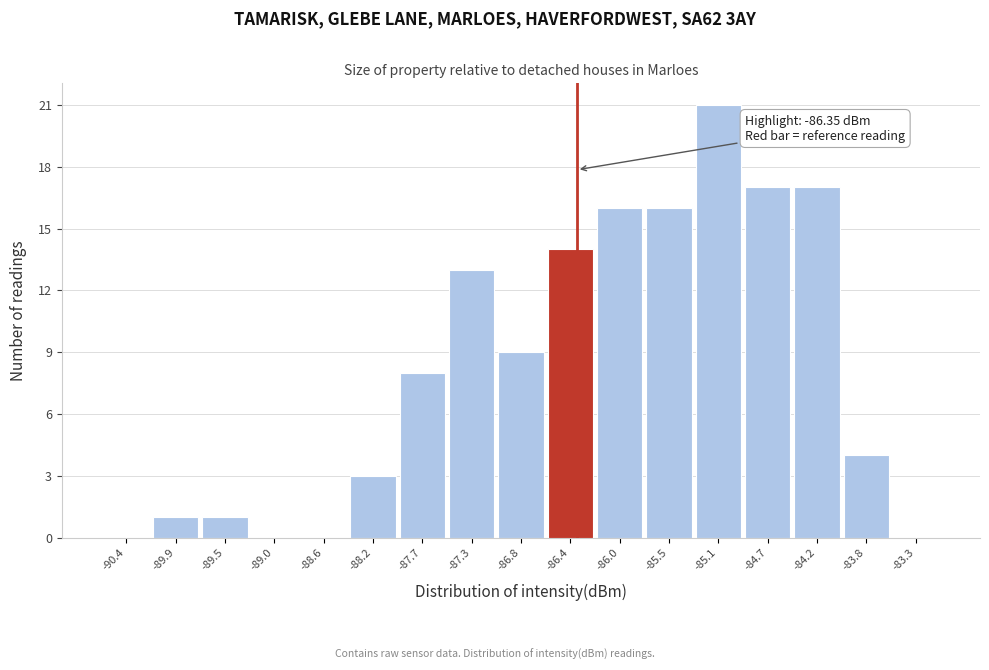

Which range on the x-axis has the tallest bar?

-85.31 to -84.87